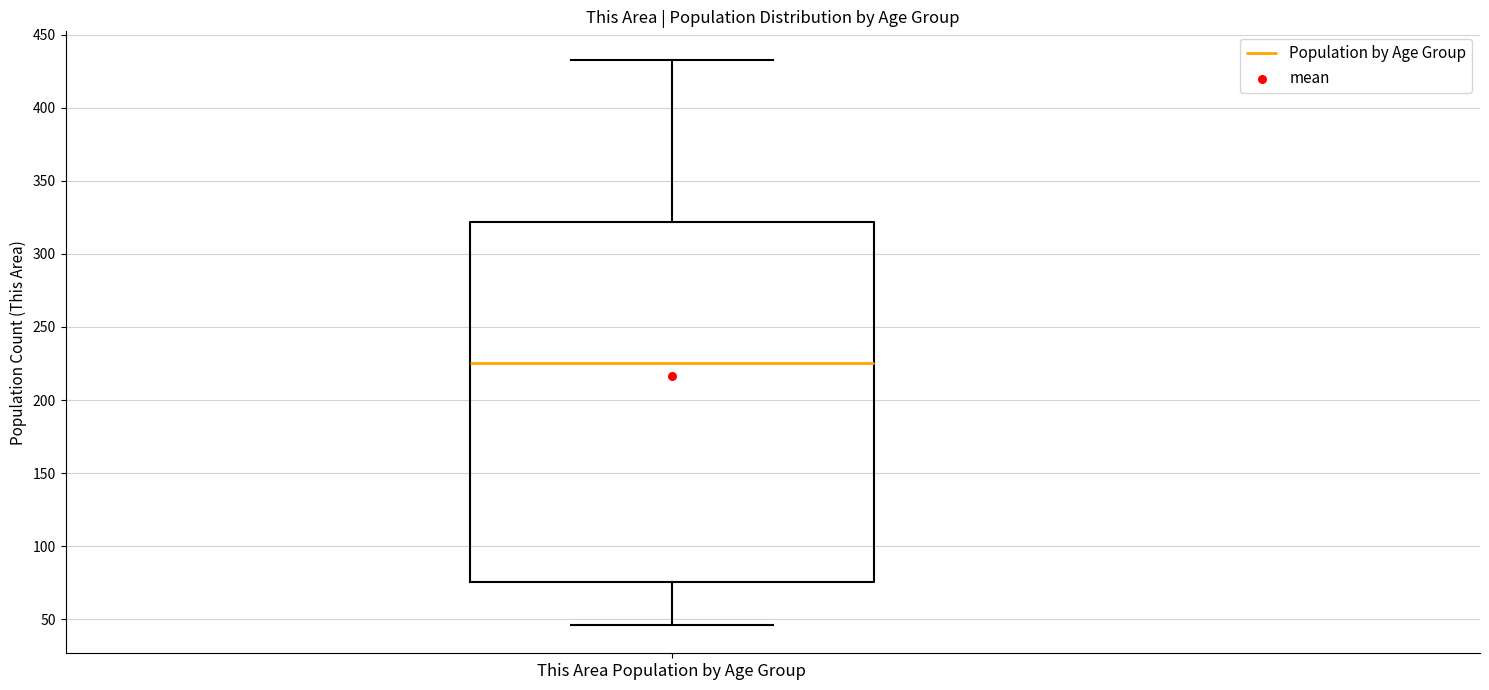

Where does the upper whisker of the box for This Area Population by Age Group end on the y-axis? The values are not printed on the chart, so give them approximately, as read against the axis.

435